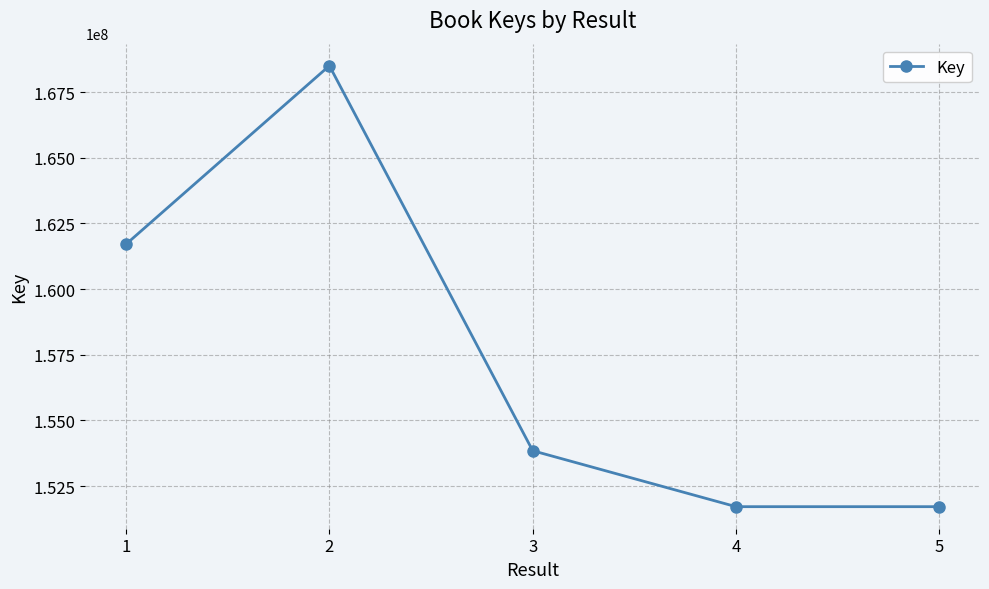

How many interior local peaks (higher than both neighbors) does the data have?

1